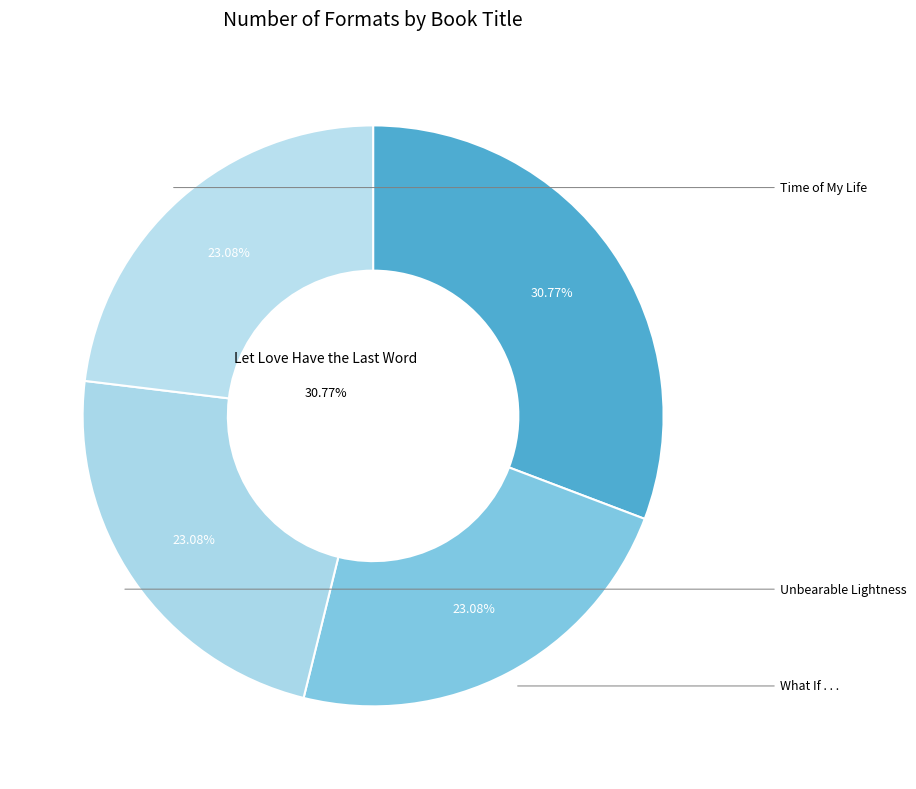

Which category has the biggest portion of the pie?

Let Love Have the Last Word